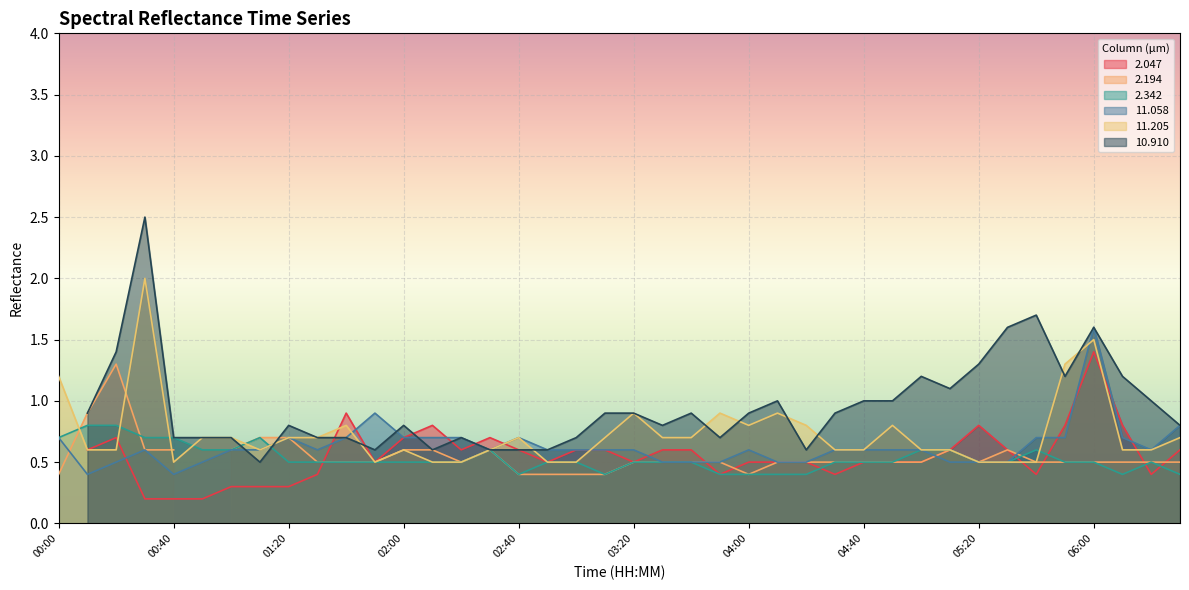

What is the label of the 13th point from the right?

04:30